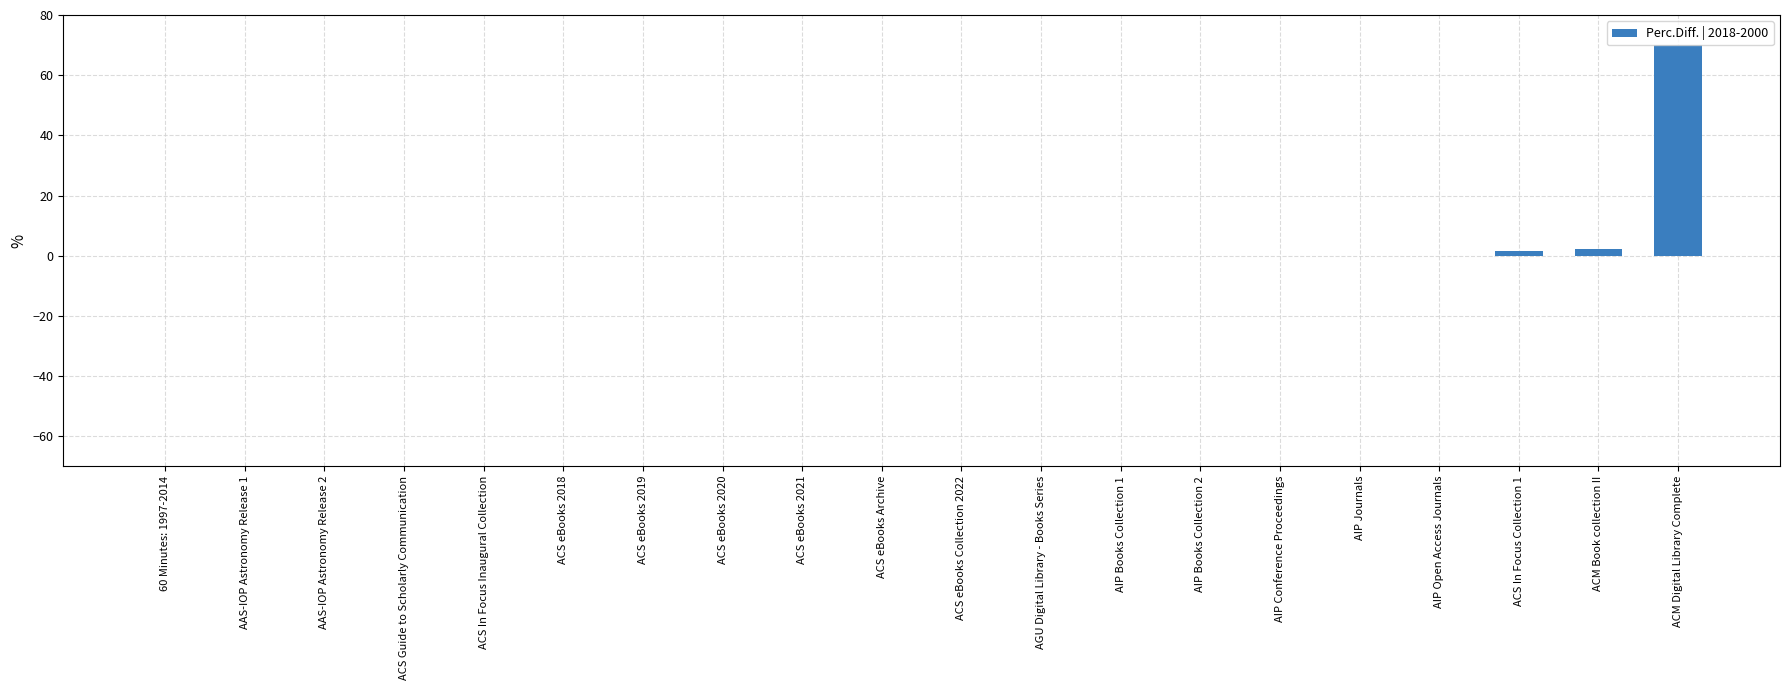

What is the sum of all values?

74.0